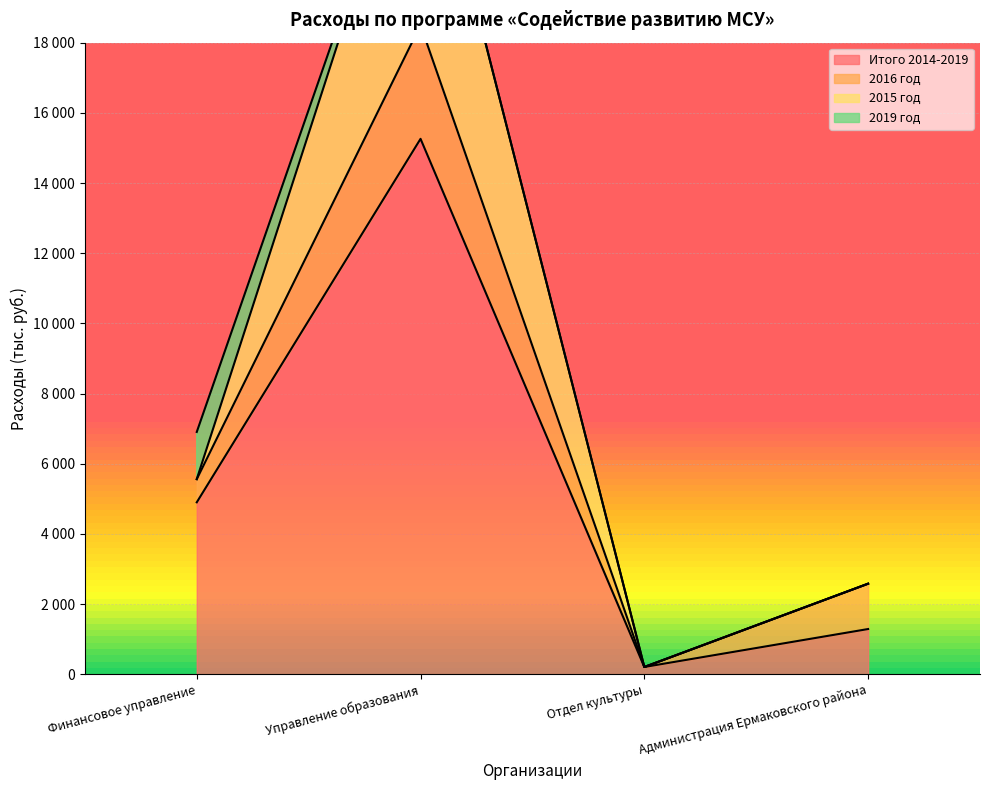

Which series changed the most between Отдел культуры and Администрация Ермаковского района?

2015 год